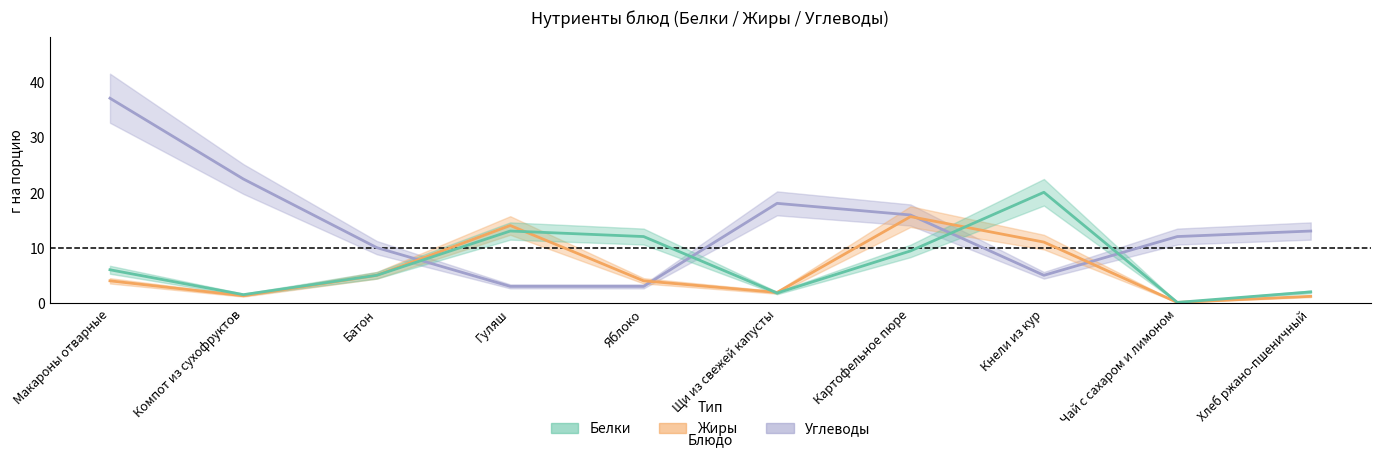

How many intersections are there between Углеводы and Жиры?

4